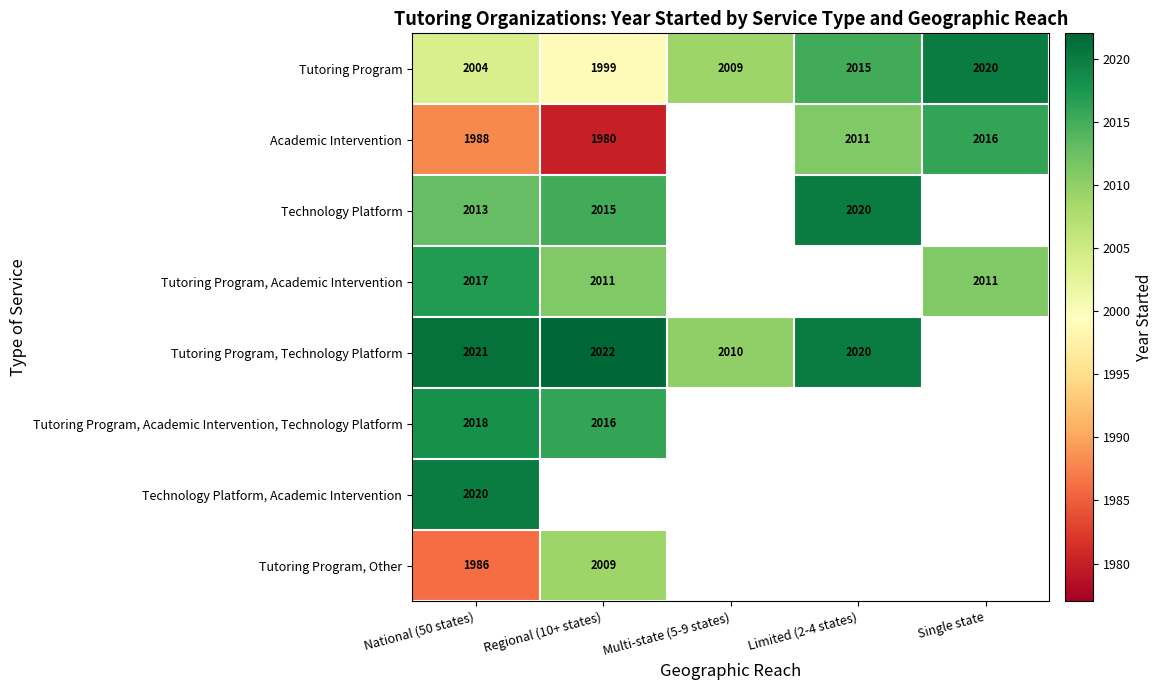

What is the sum of the Tutoring Program, Academic Intervention, Technology Platform values at Regional (10+ states) and National (50 states)?

4034